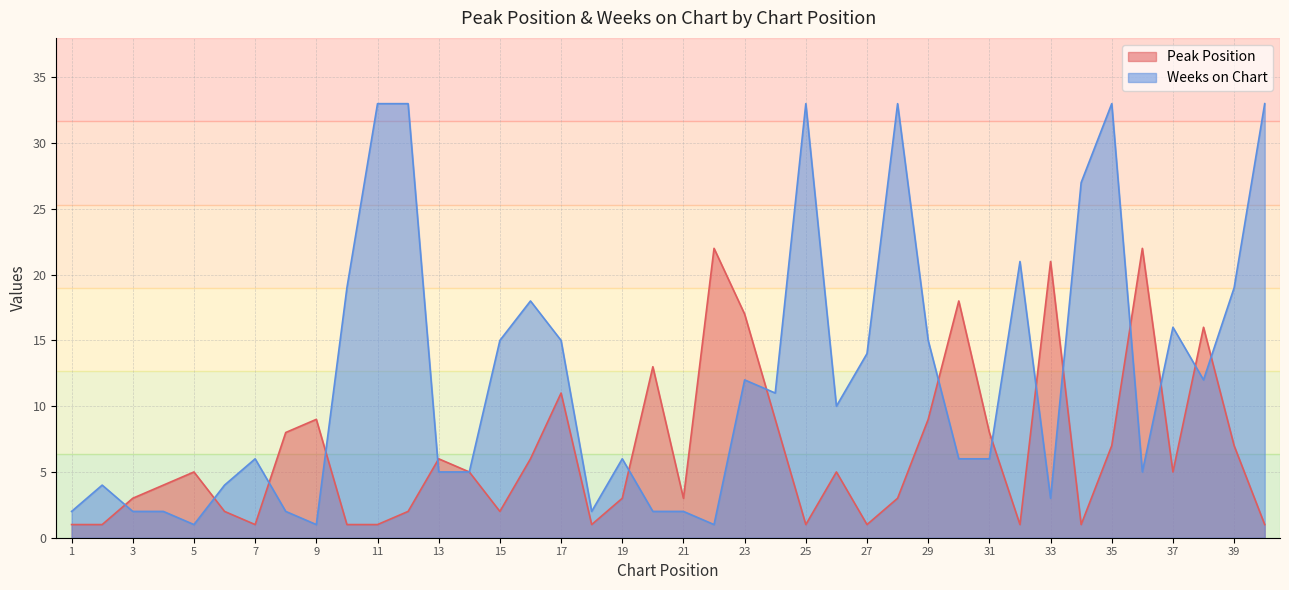

What is the difference between the second highest and minimum values in the Weeks on Chart series?

32